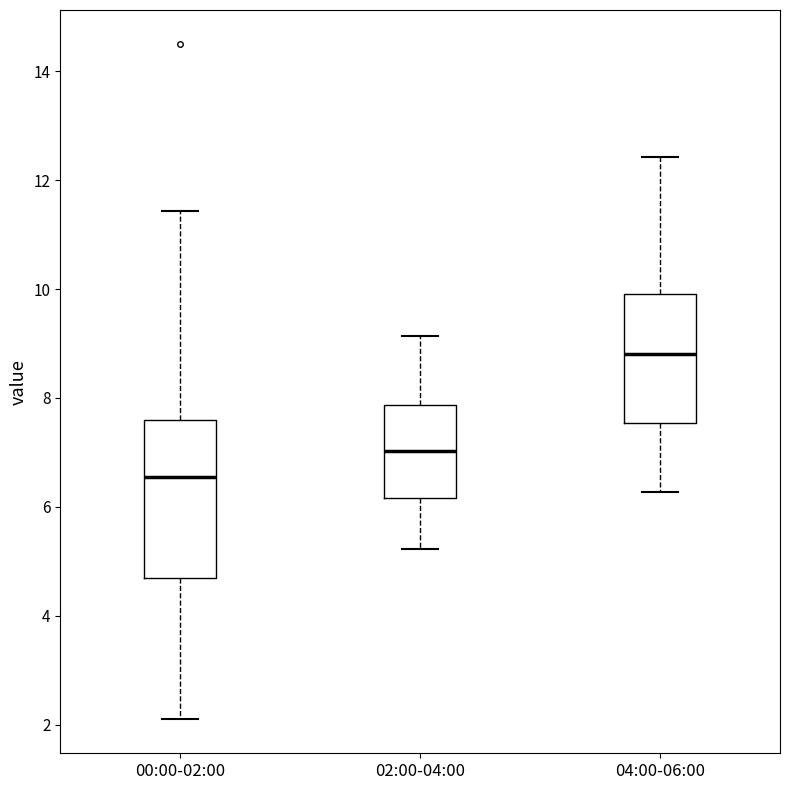

Reading left to right, read every box against the y-axis: the position of its median line, the range the box covers, and the ends of its whiskers. The values are not printed on the chart, so give them approximately, as read against the axis.

00:00-02:00: median 6.6, box 4.6 to 7.6, whiskers 2.2 to 11.4
02:00-04:00: median 7.0, box 6.2 to 7.8, whiskers 5.2 to 9.2
04:00-06:00: median 8.8, box 7.6 to 10.0, whiskers 6.2 to 12.4